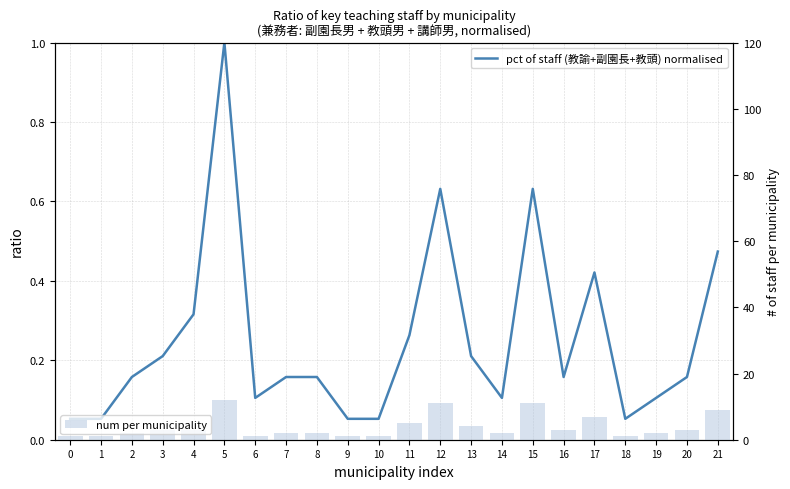

At which label does num per municipality first exceed 3?

5